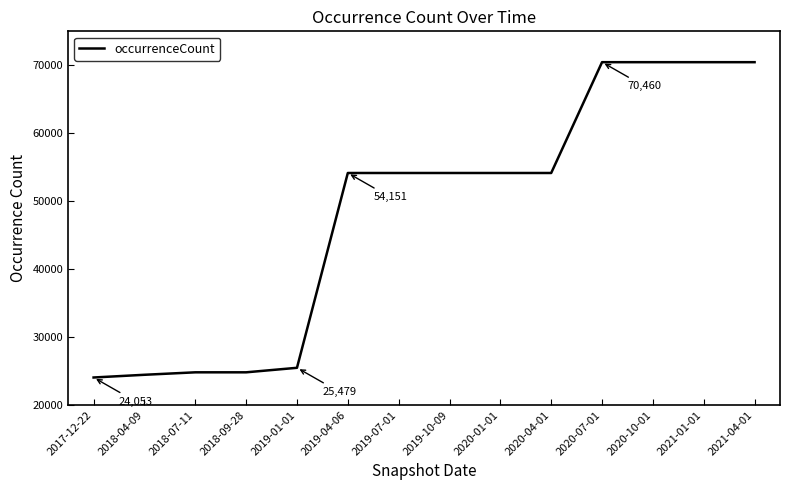

What is the difference between the maximum and minimum values?

46407